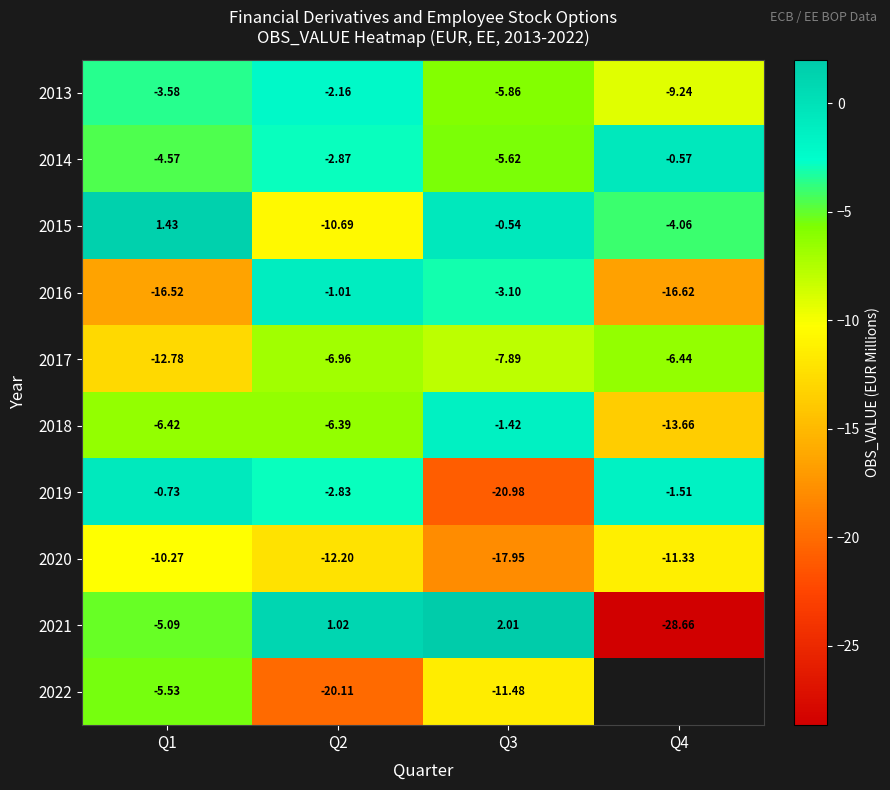

What is the difference between the second highest and second lowest values in the 2017 series?

0.9